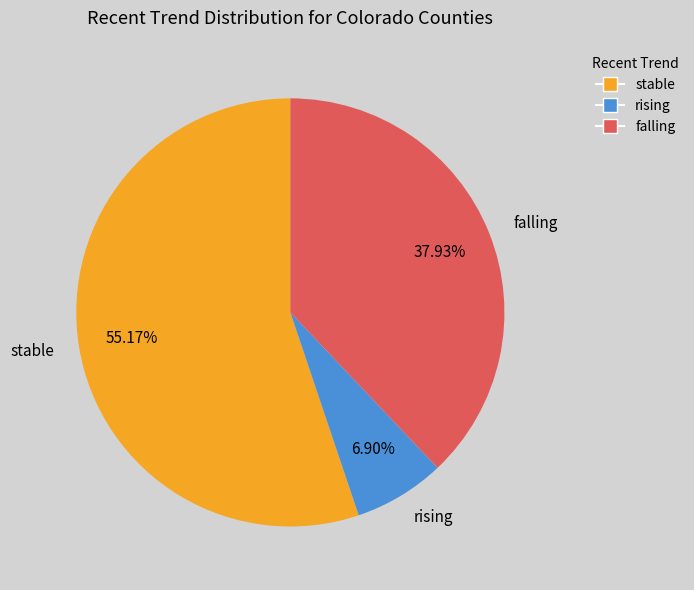

How many segments does this pie chart have?

3